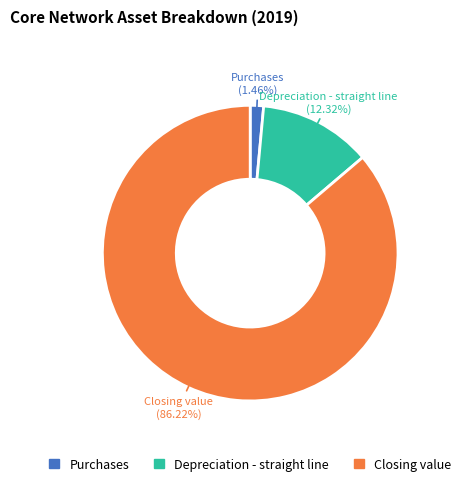

What percentage is NOT represented by Purchases?

98.5%